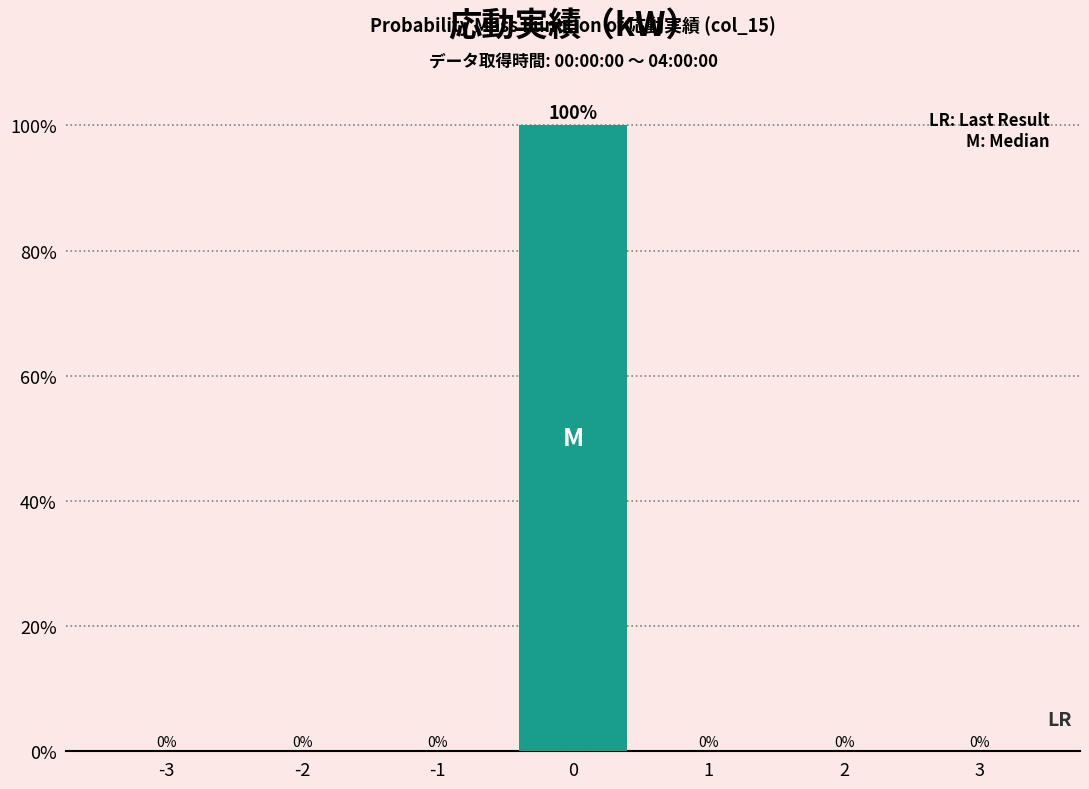

Reading left to right, extract all data points from this chart.

-3=0	-2=0	-1=0	0=100	1=0	2=0	3=0